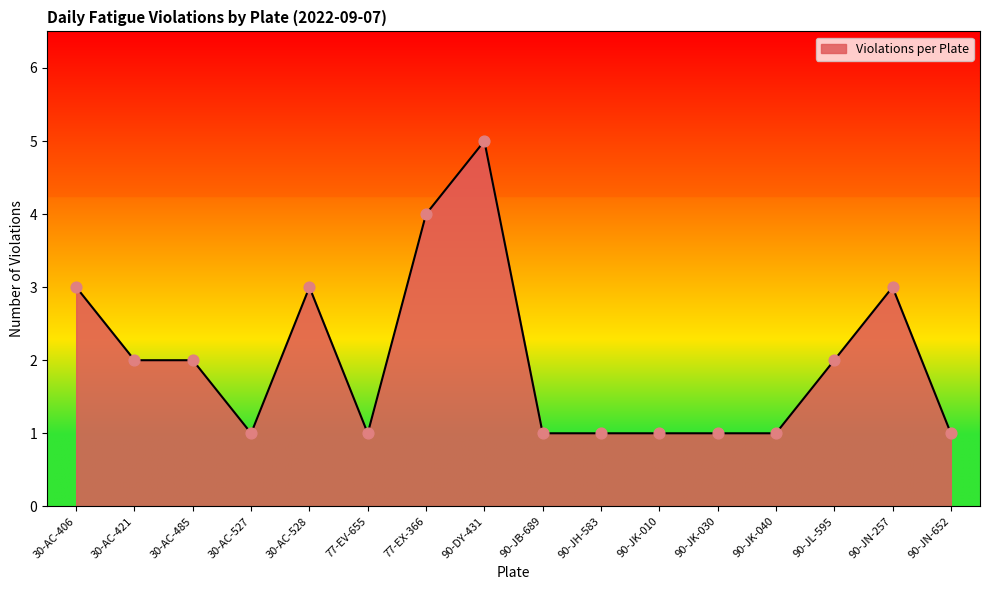

What is the ratio of the value at 77-EV-655 to the value at 90-DY-431?

0.2